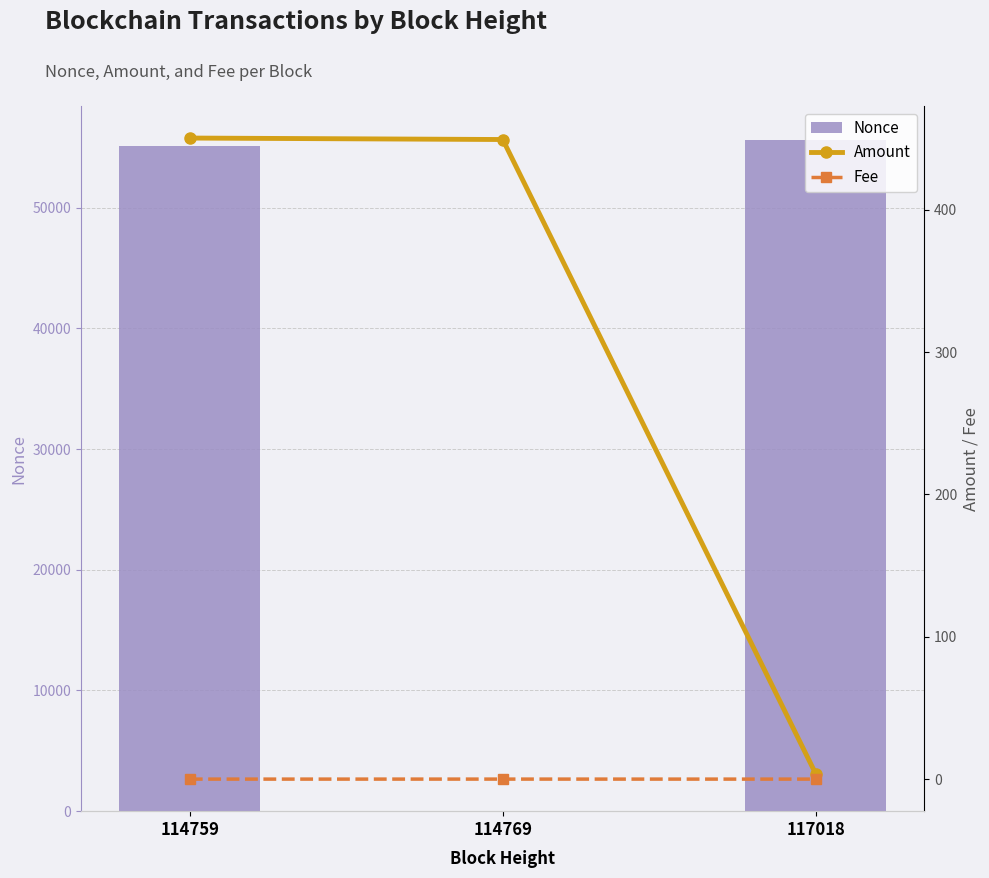

What is the value of the Nonce bar at the 1st from the left?

55116.0